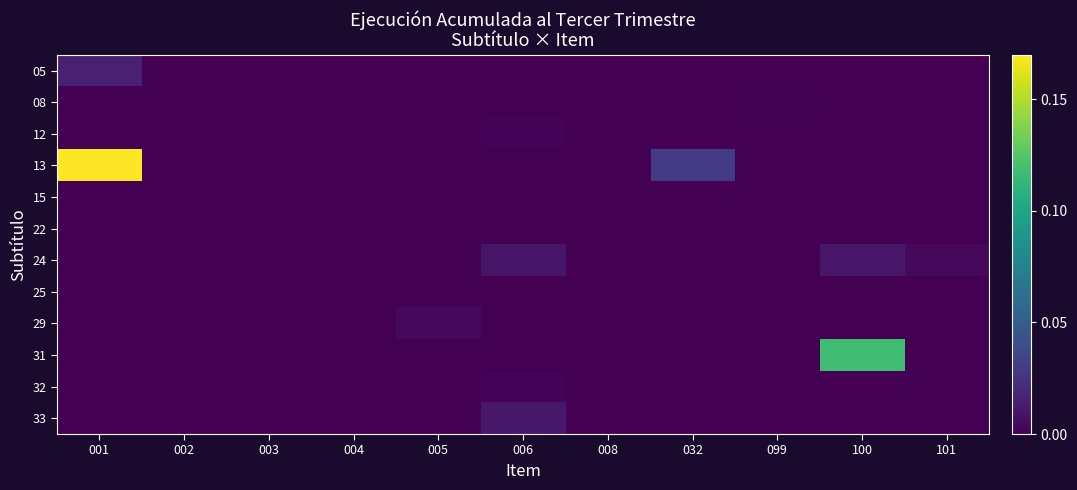

Count the number of categories in the chart.

11